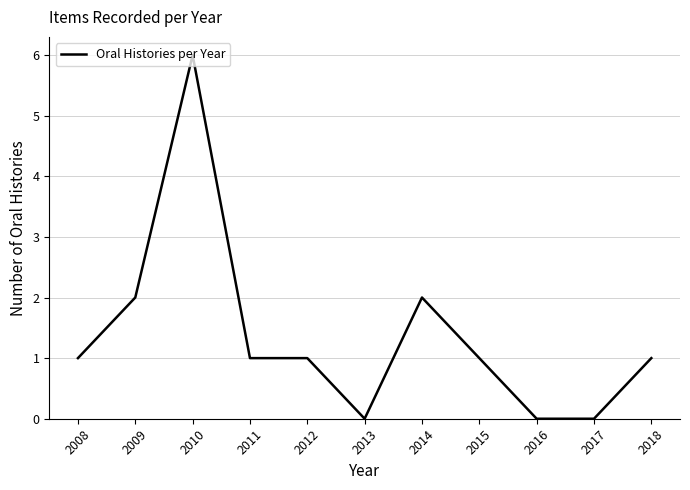

Does the chart have visible grid lines?

Yes